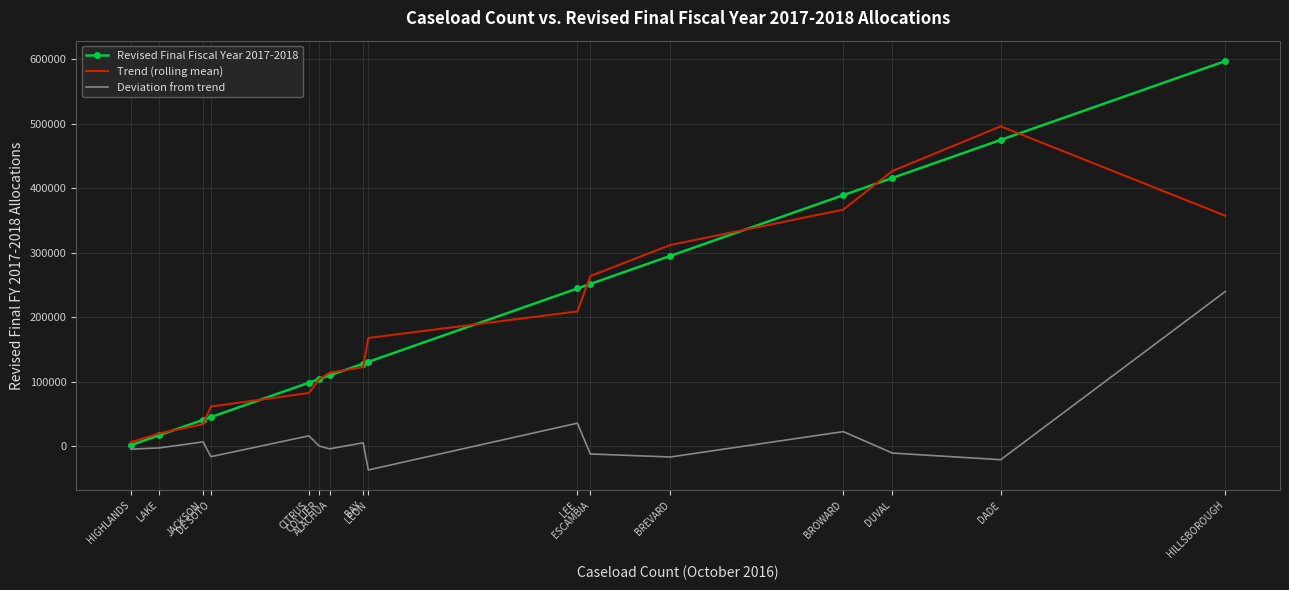

Which series has the widest spread of values?

Revised Final Fiscal Year 2017-2018